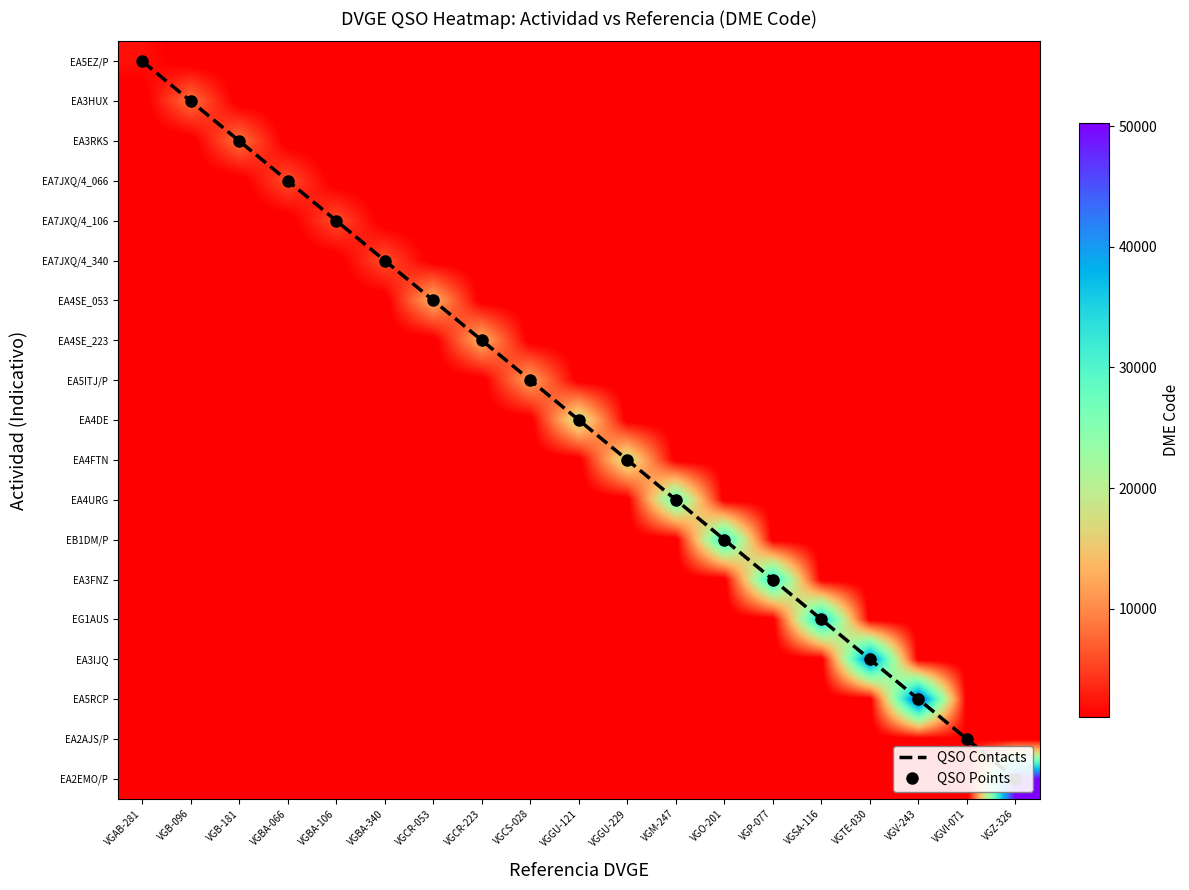

What is the total value across all series at VGGU-121?

19121